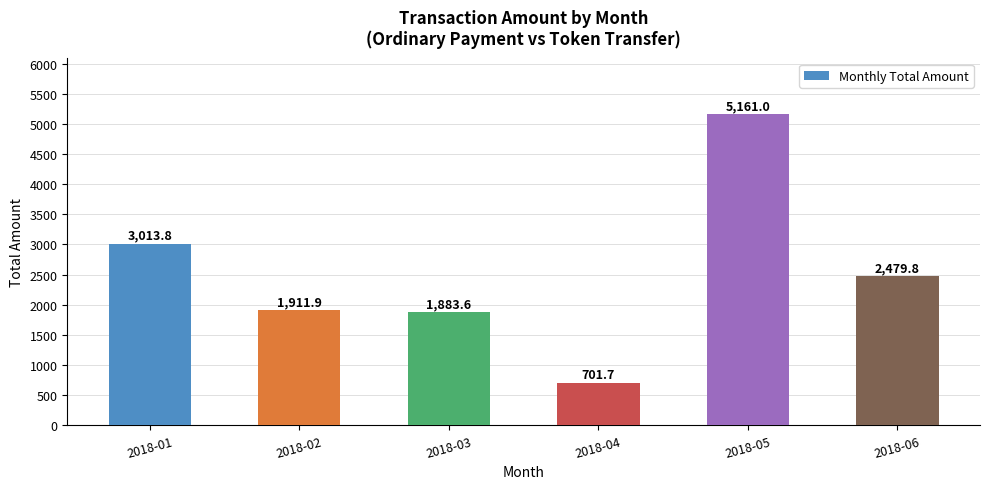

Does the chart contain any negative values?

No